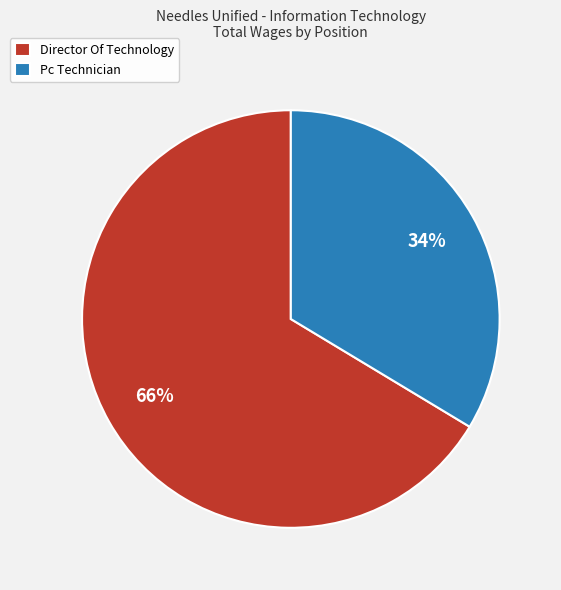

Combined, do Director Of Technology and Pc Technician account for over 50%?

Yes